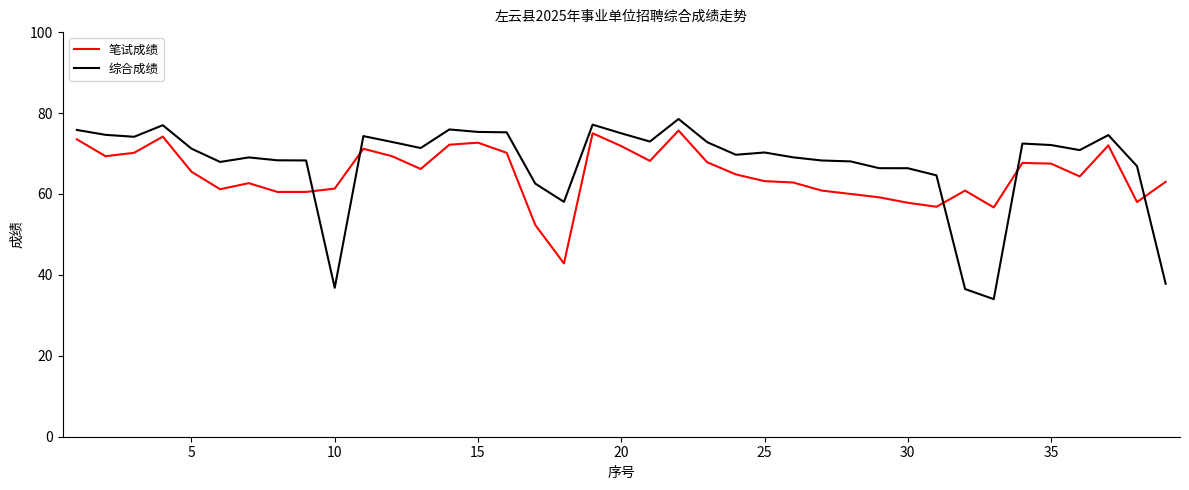

What is the lowest value of the 笔试成绩 series?

42.8